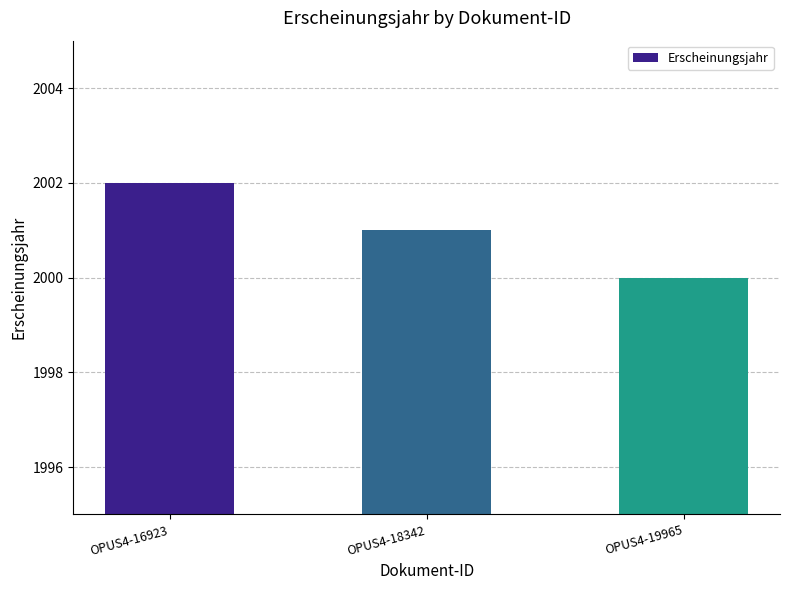

List the labels in order of value, smallest first.

OPUS4-19965, OPUS4-18342, OPUS4-16923